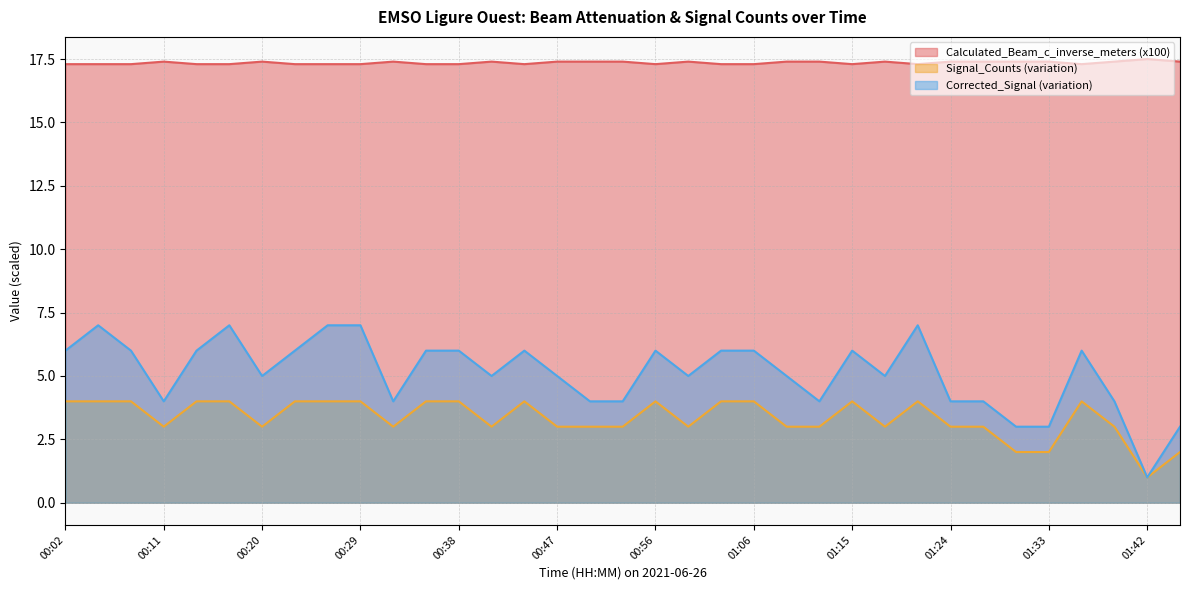

What is the value of the Calculated_Beam_c_inverse_meters point at the 29th from the left?

17.4